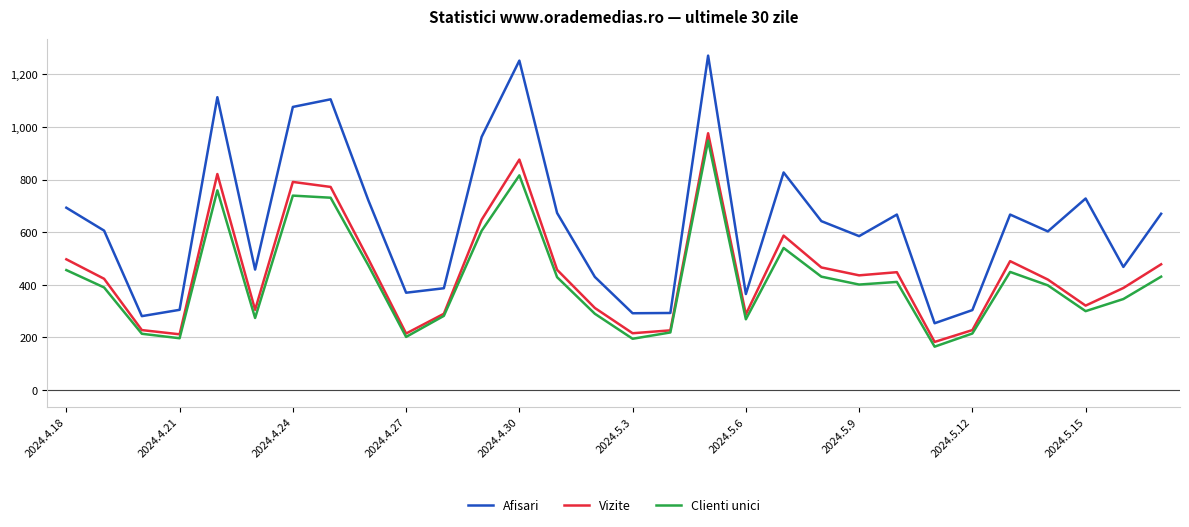

True or false: Clienti unici and Afisari cross at least once.

False